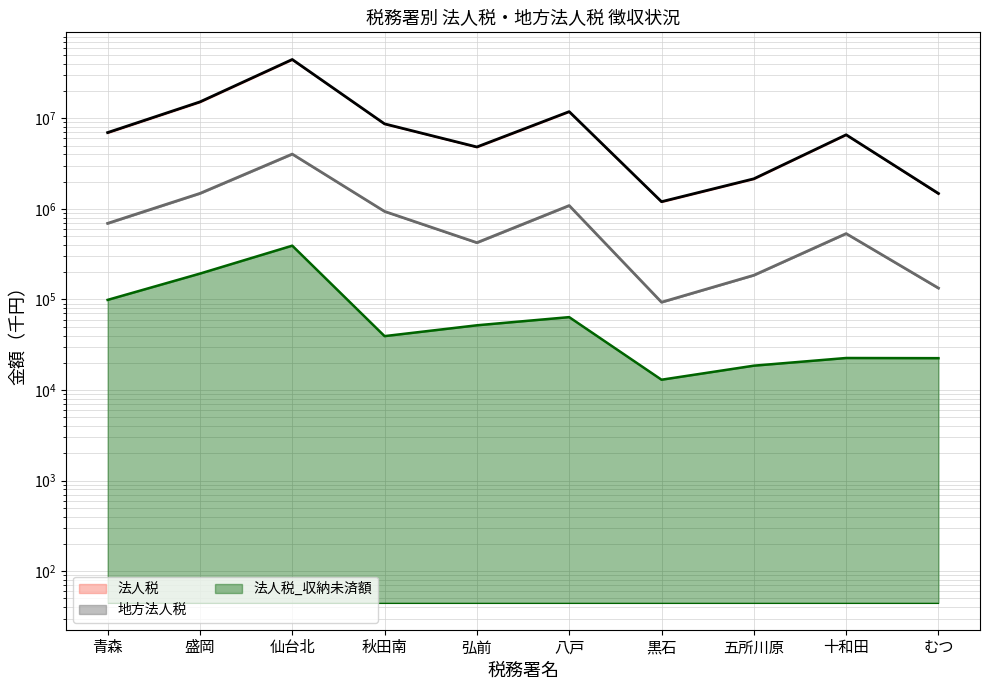

True or false: 地方法人税_徴収決定済額 and 法人税_徴収決定済額 cross at least once.

False